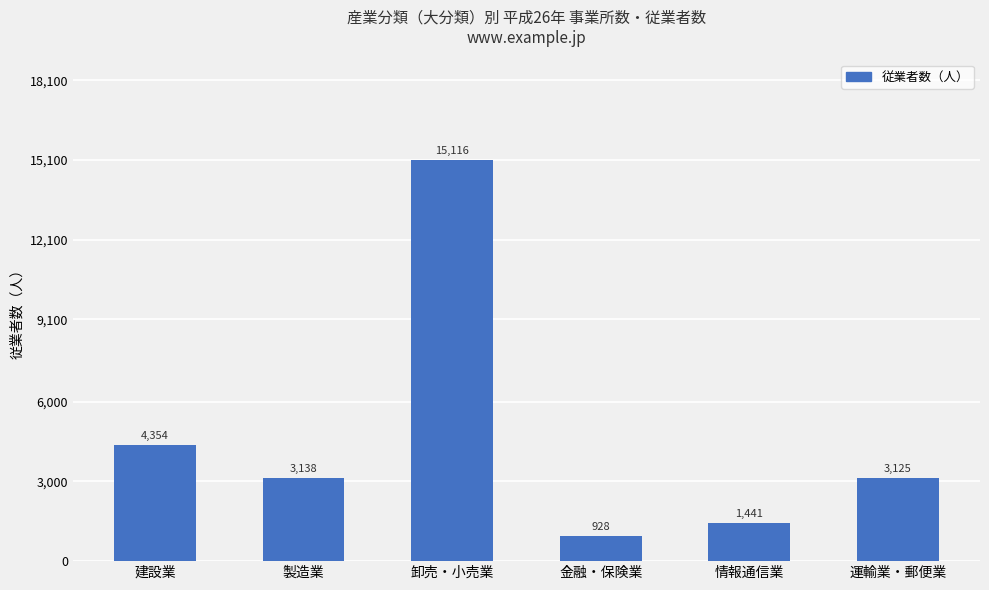

The value at 卸売・小売業 is 3439. True or false?

False